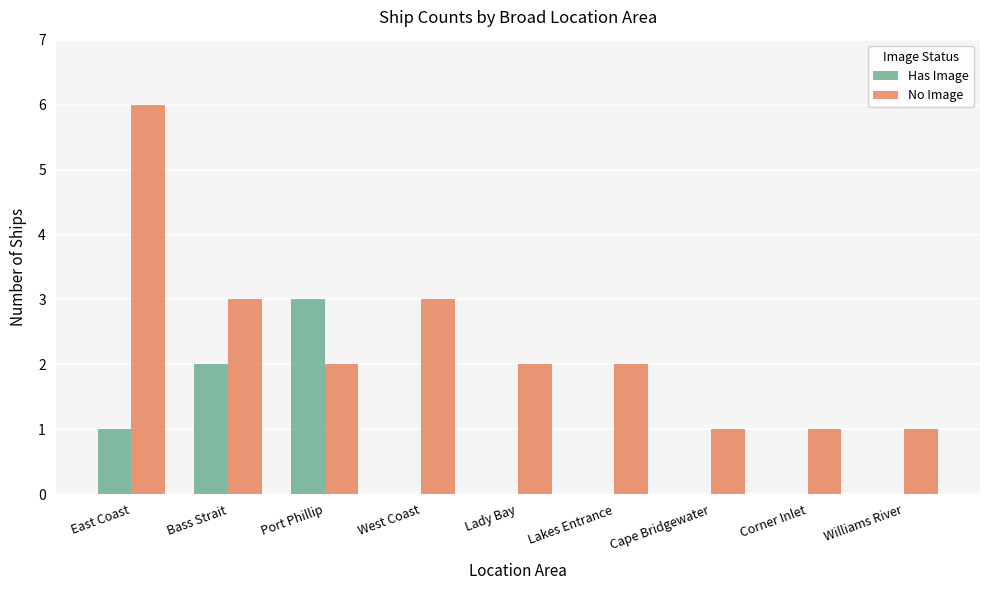

What is the sum of all Has Image values?

6